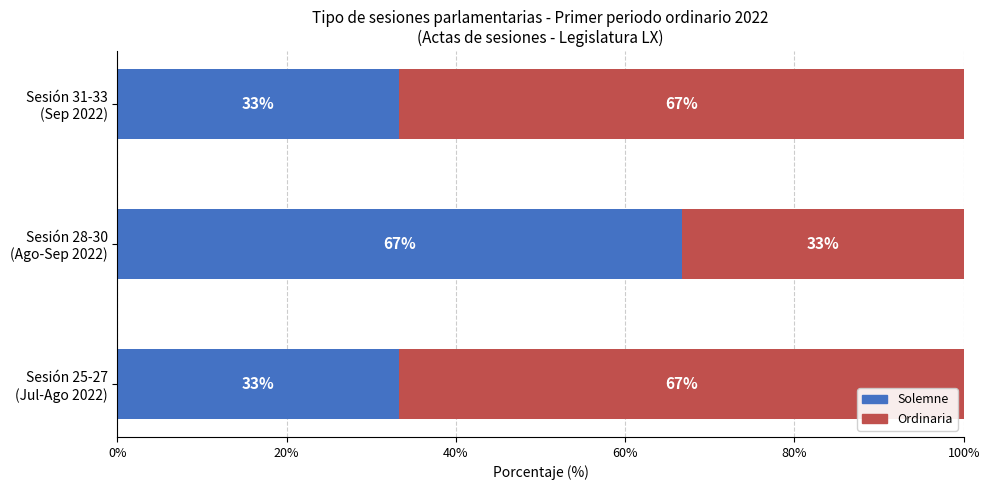

How many categories are shown in the chart?

3